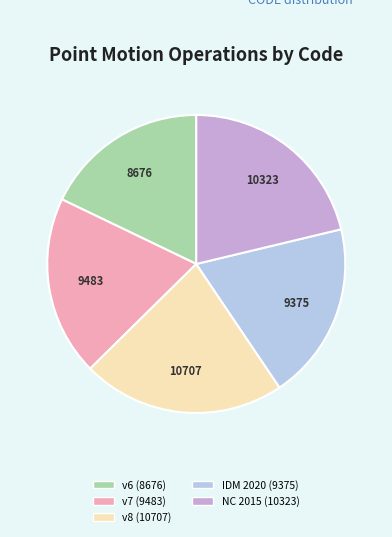

Count the number of slices in the pie.

5